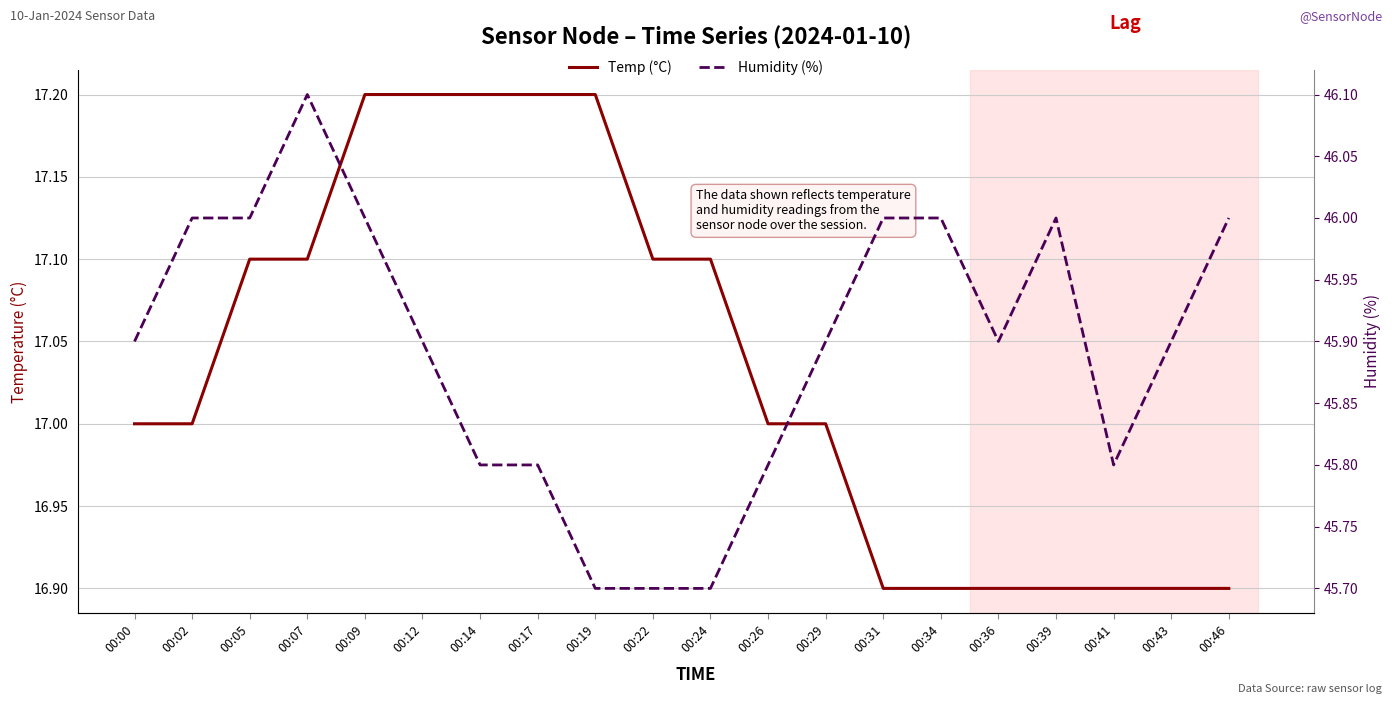

What are all the series names shown in the legend?

Temp (°C), Humidity (%)